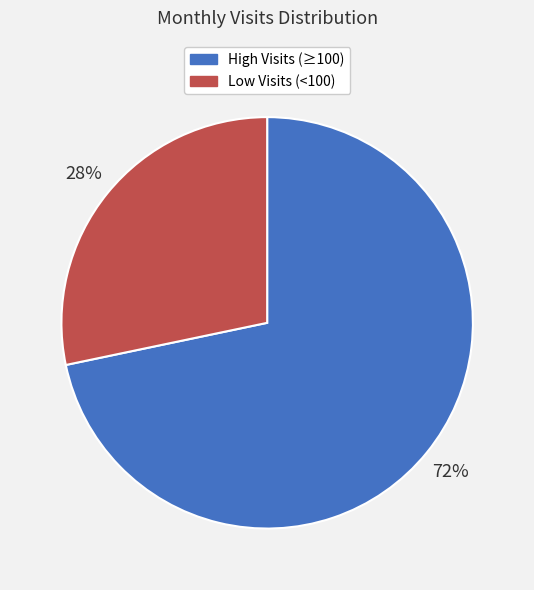

Is there any slice that represents more than half of the pie?

Yes